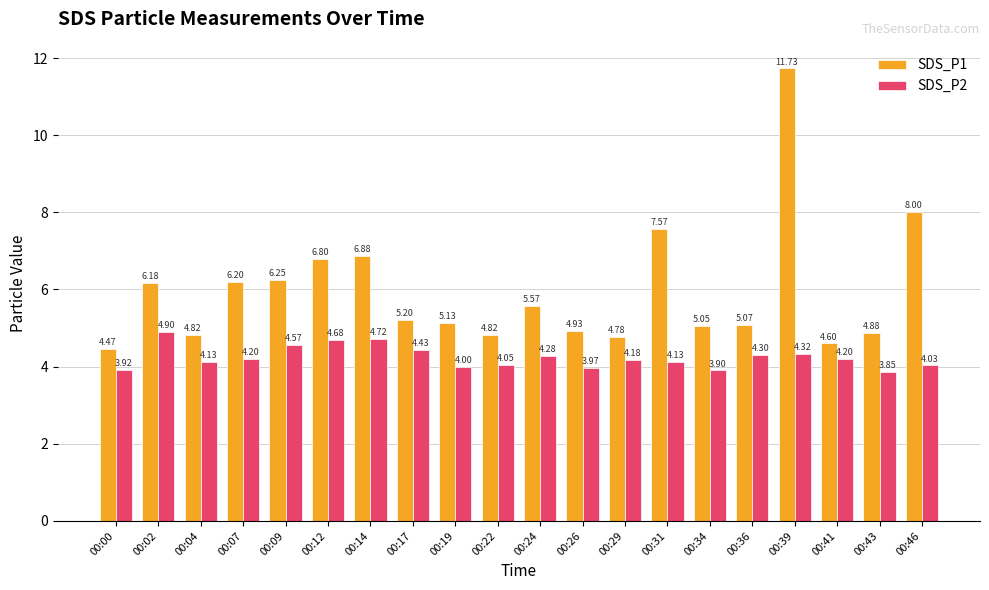

What is the difference between the second highest and minimum values in the SDS_P1 series?

3.5